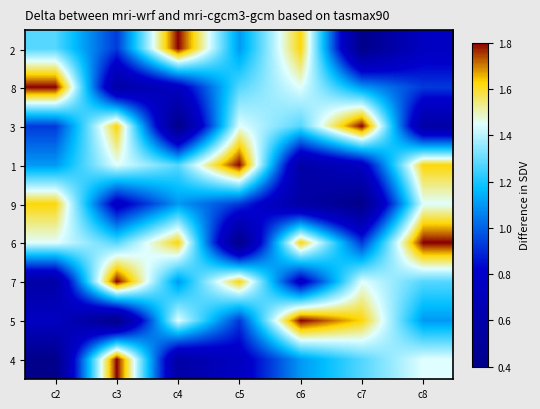

At which category does the chart reach its peak across all series?

c4